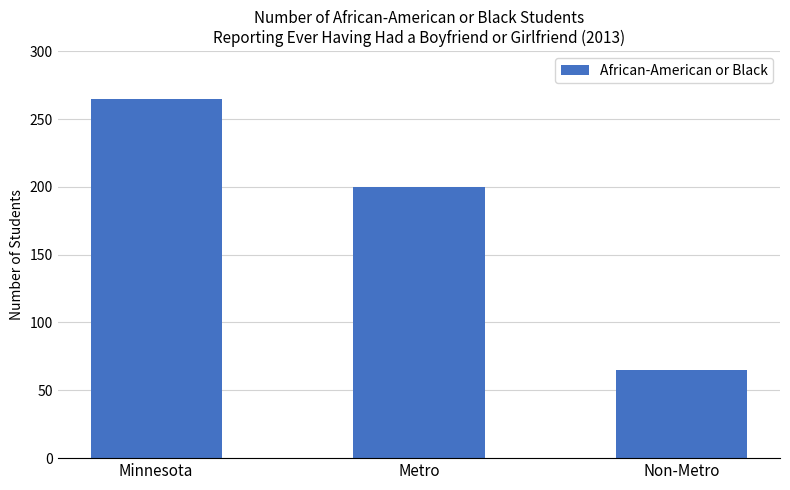

What is the sum of the values at Metro and Minnesota?

465